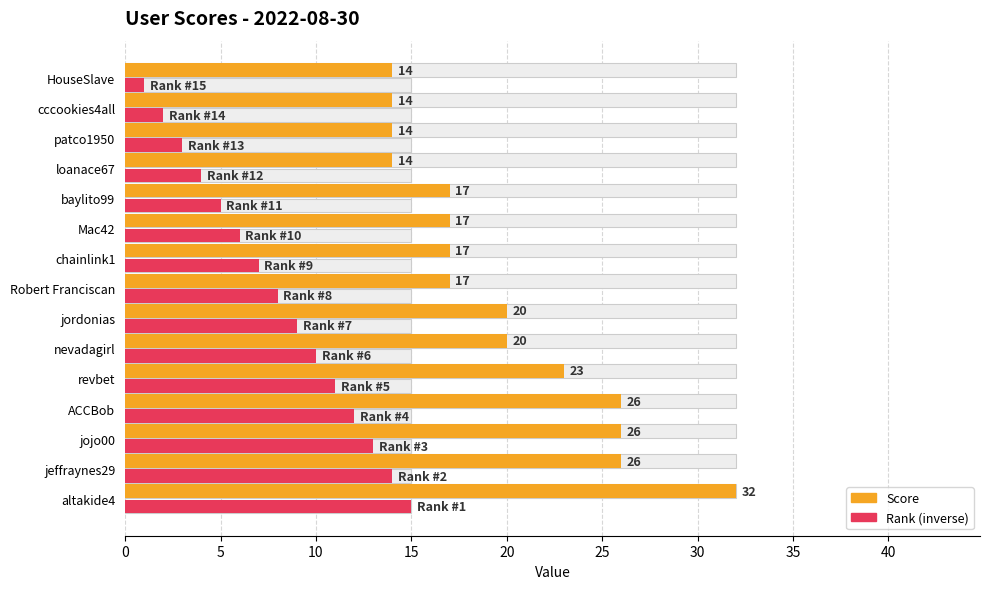

List the series in order of their overall mean, lowest first.

Rank (inverse), Score